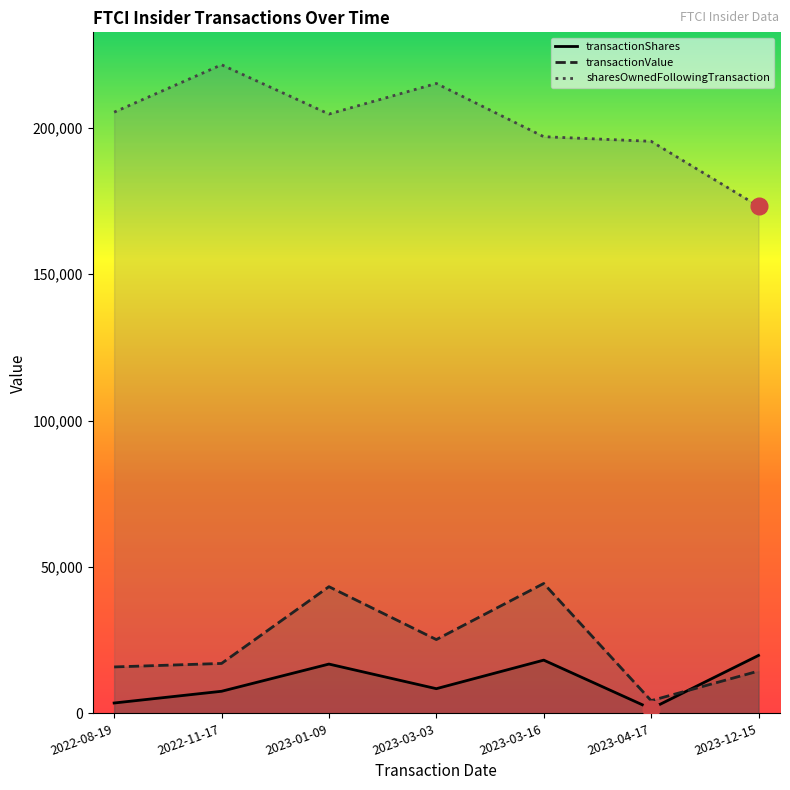

At 2023-04-17, list the series in order from largest to smallest.

sharesOwnedFollowingTransaction, transactionValue, transactionShares